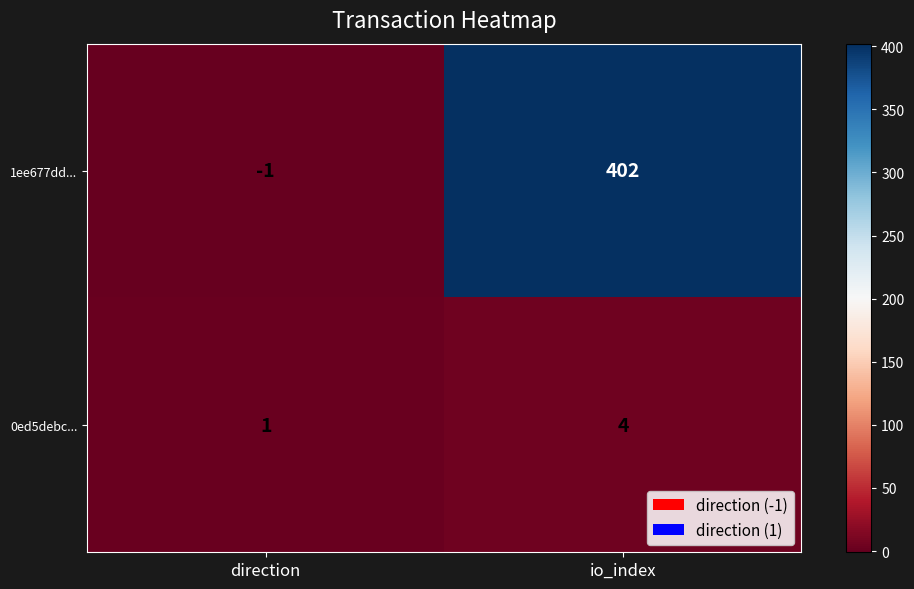

What is the total value across all series at io_index?

406